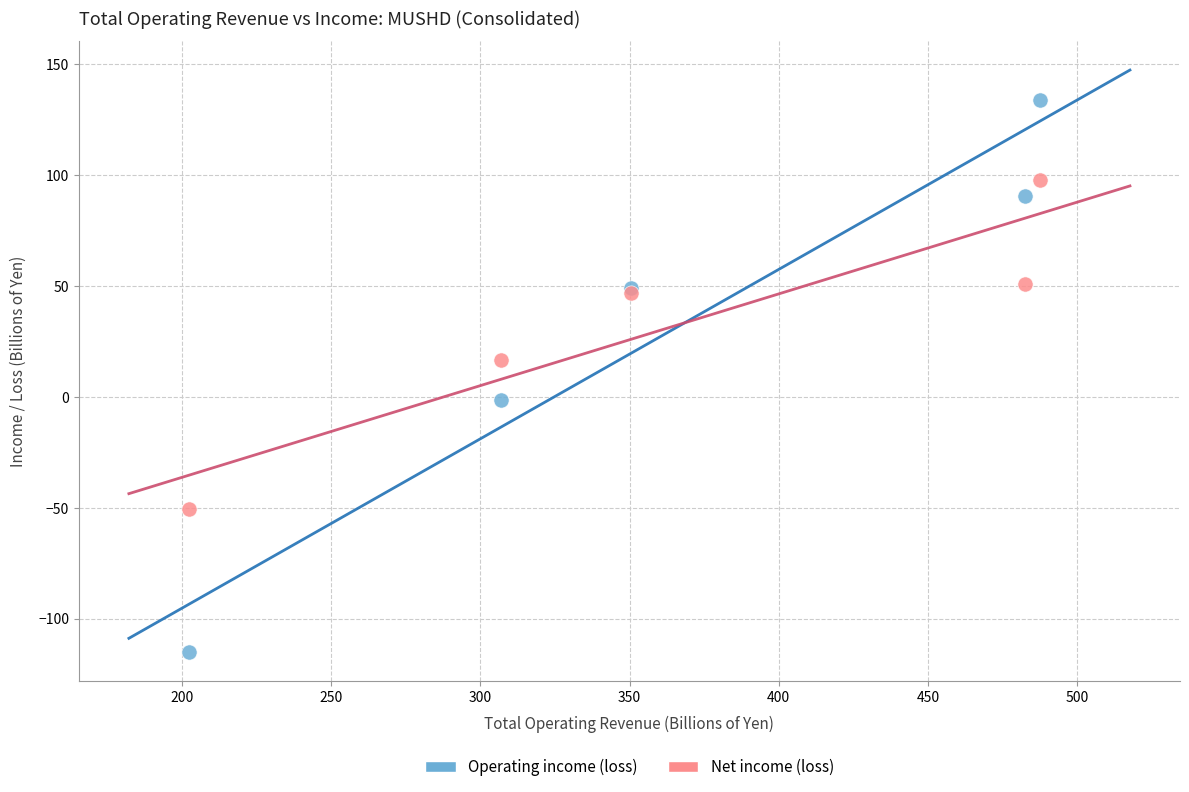

Which series has the largest Y range (max minus min)?

Operating income (loss)